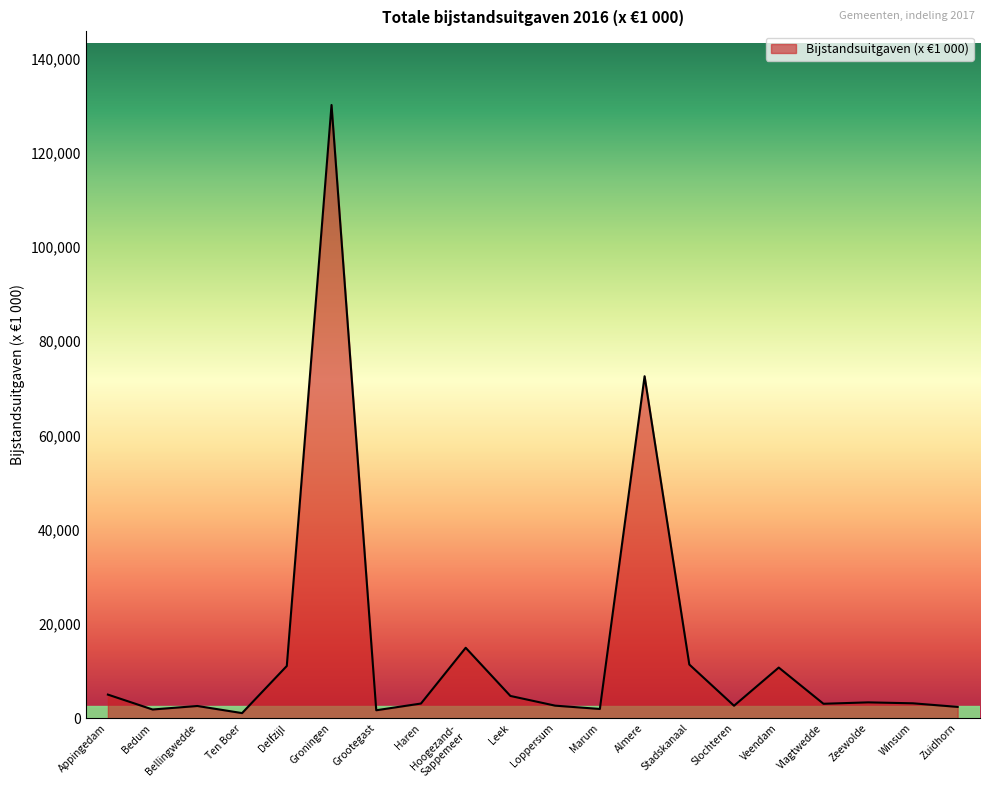

At which label does the data first exceed 3167?

Appingedam